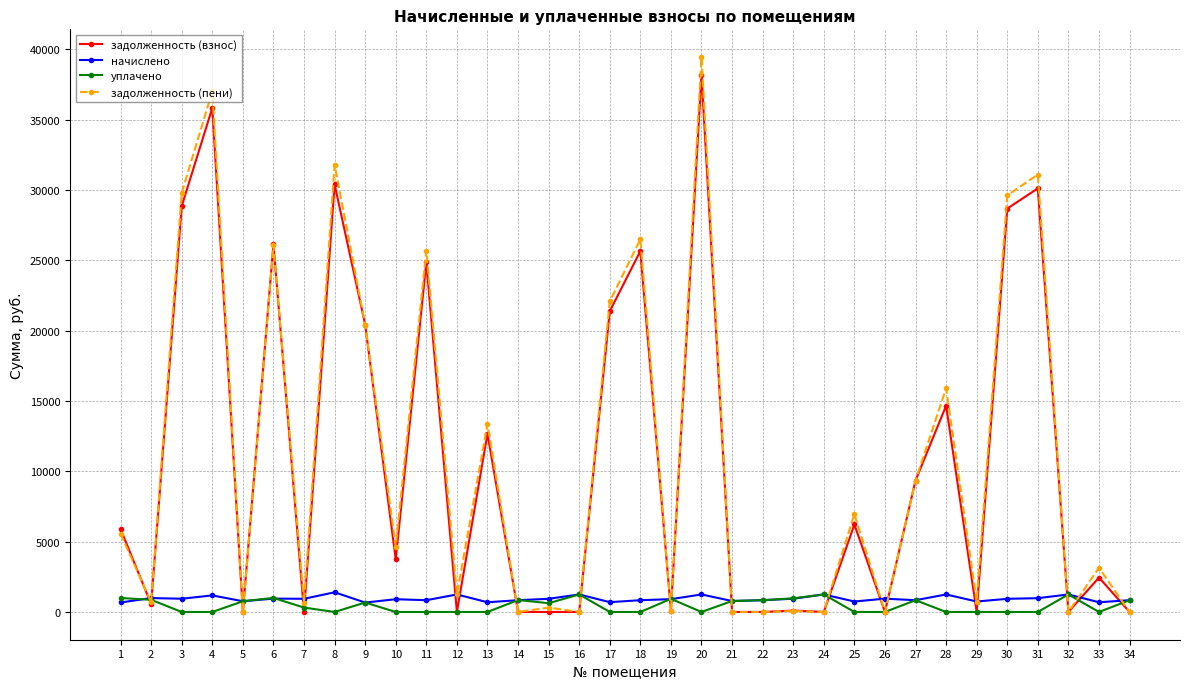

Which series has the largest range (max minus min)?

задолженность (пени)